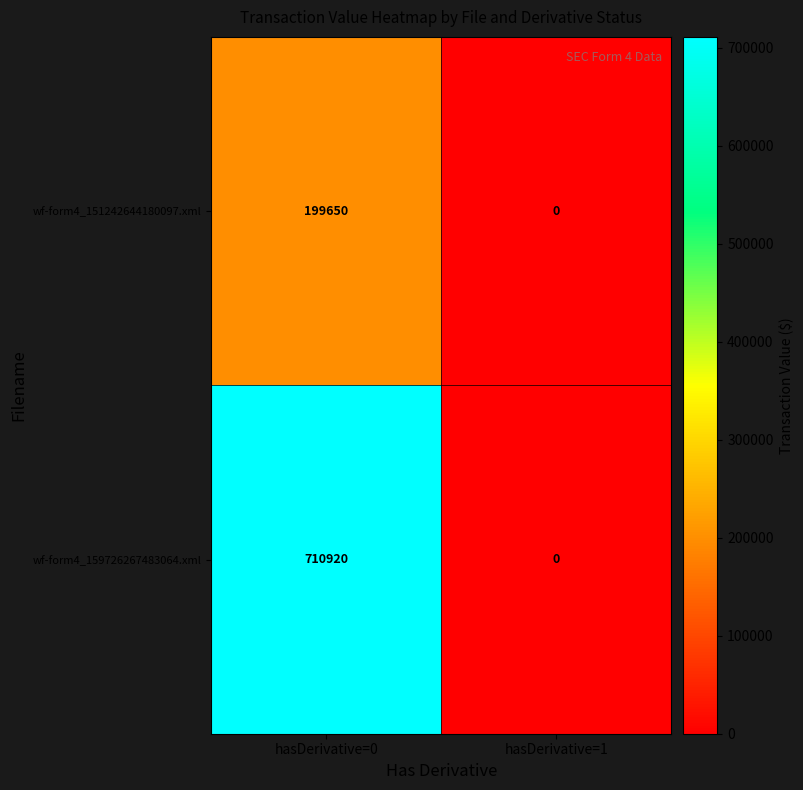

Rank the series by their average value, from highest to lowest.

wf-form4_159726267483064.xml, wf-form4_151242644180097.xml